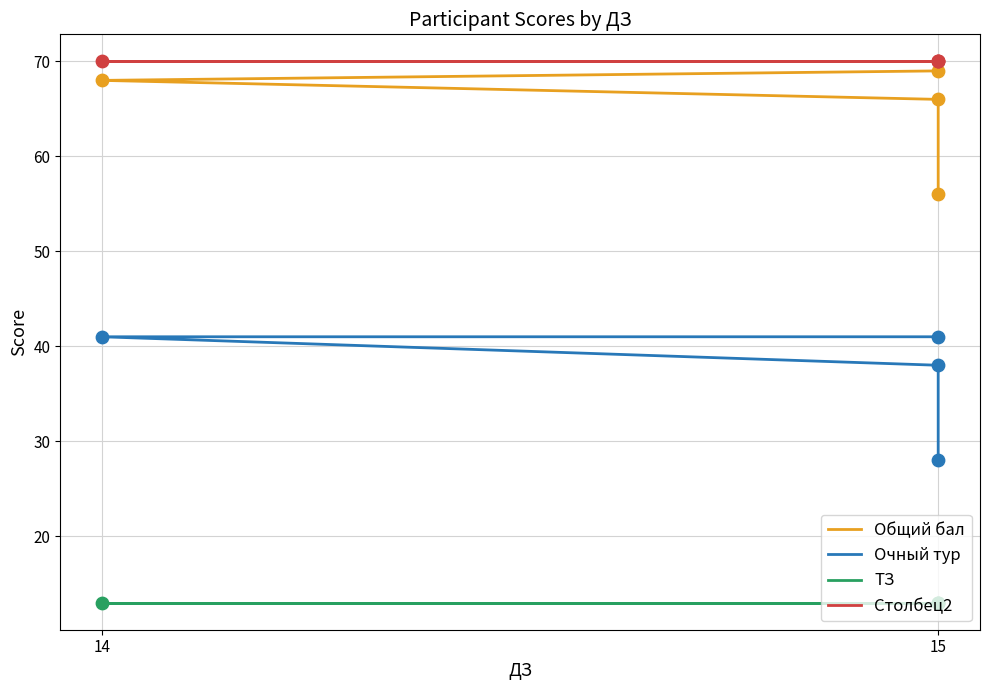

Is the value of Столбец2 at 15 greater than the value of Общий бал at 15?

Yes